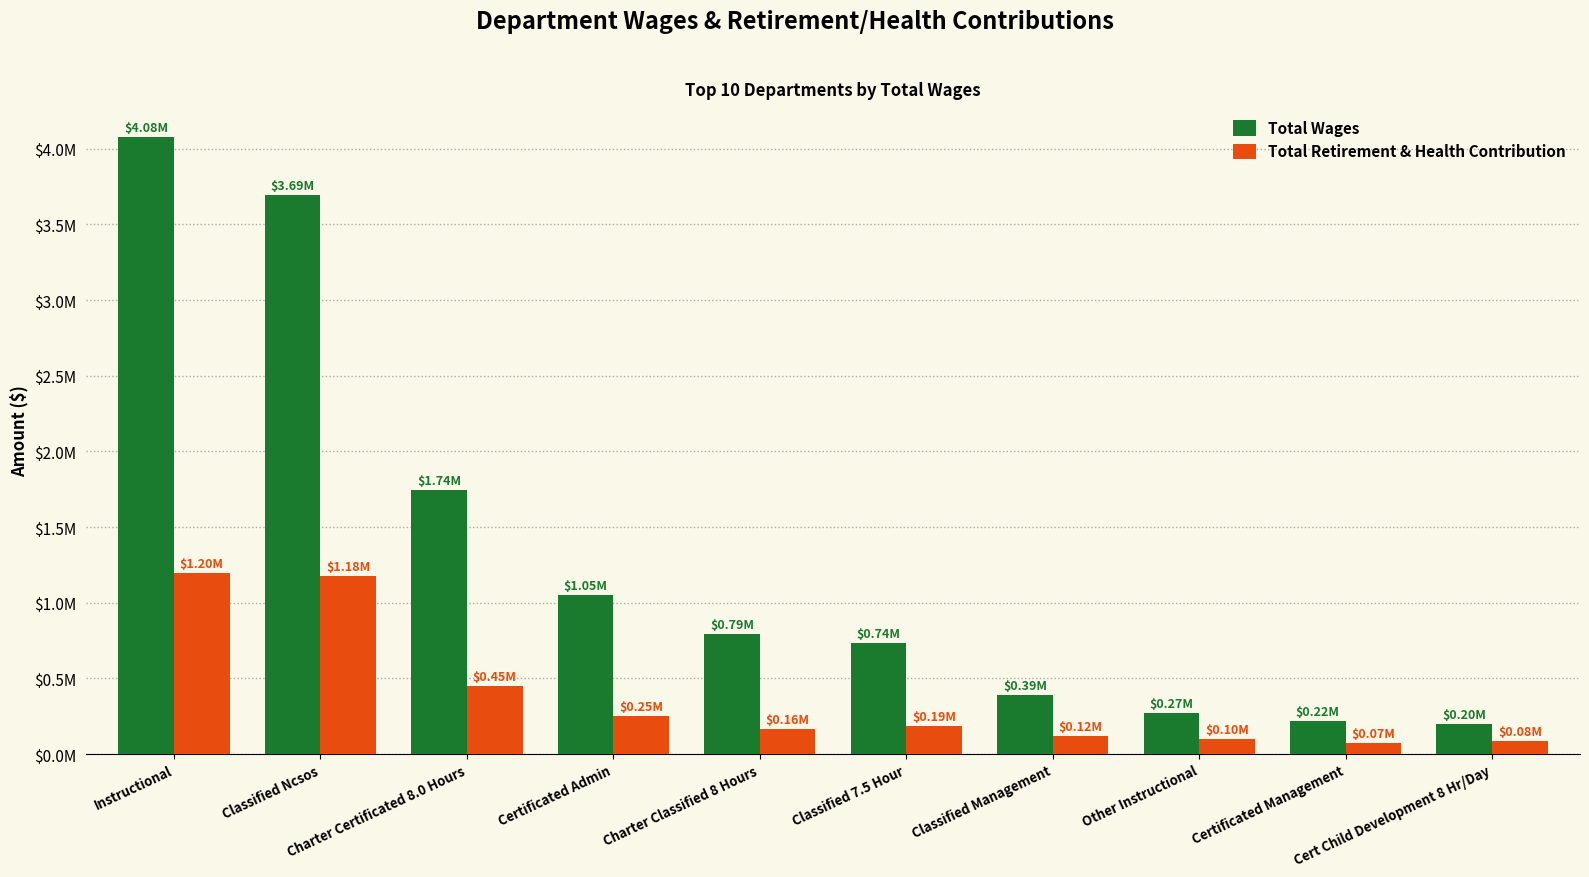

At how many categories does at least one series exceed 3239241?

2